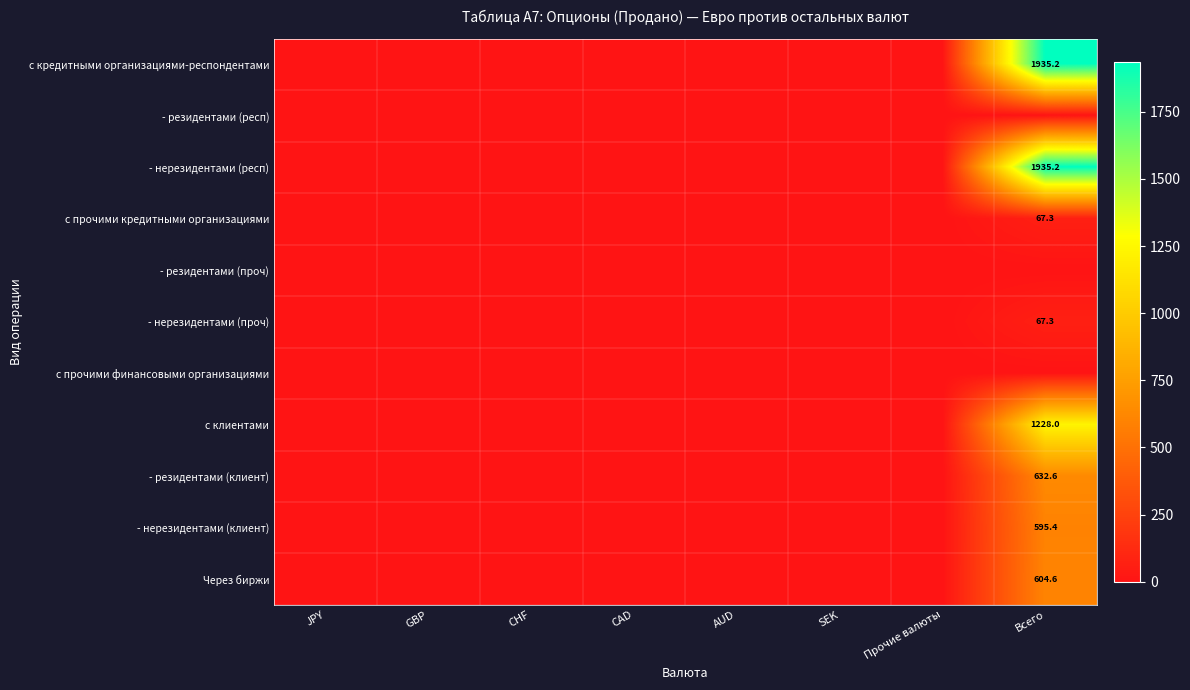

At how many categories does at least one series exceed 385?

1